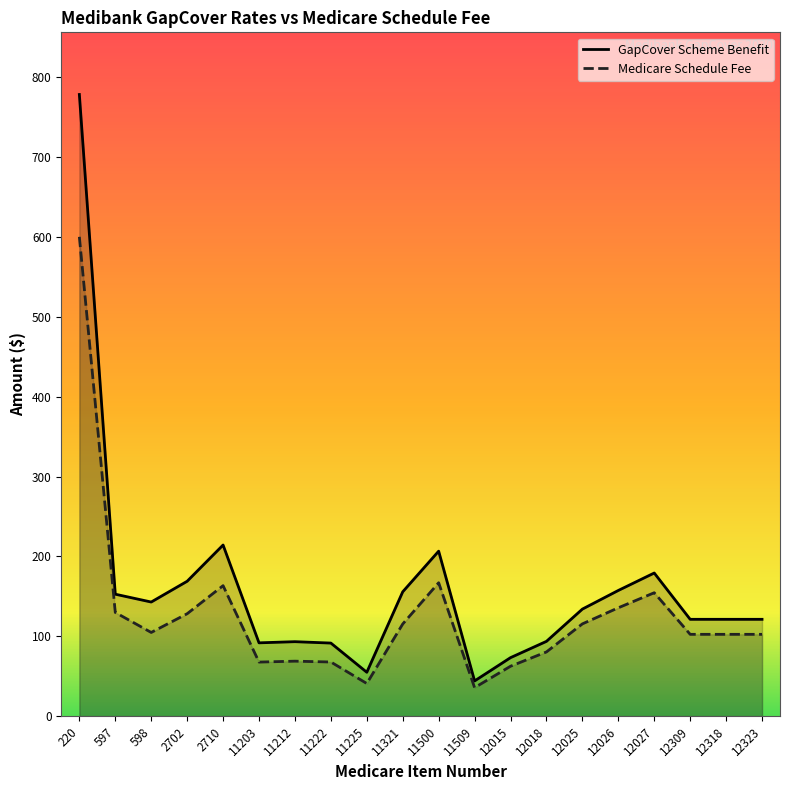

True or false: GapCover Scheme Benefit and Medicare Schedule Fee intersect in this chart.

False